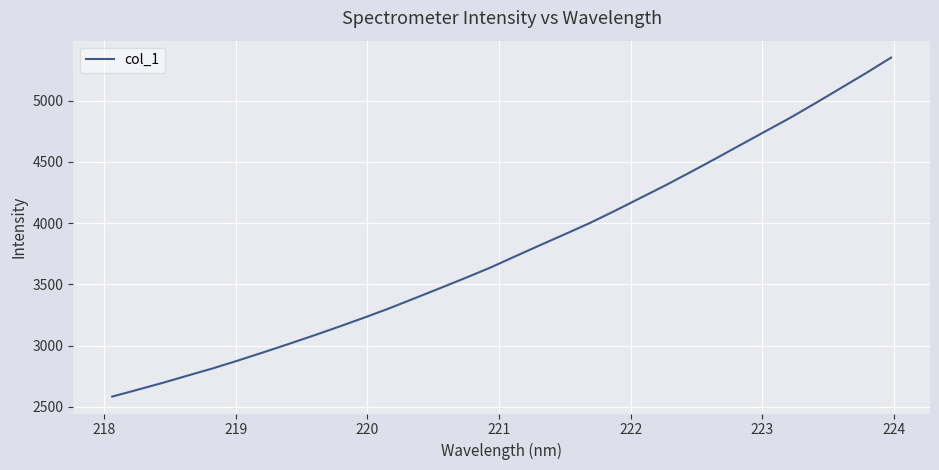

What is the minimum value shown in the chart?

2583.2